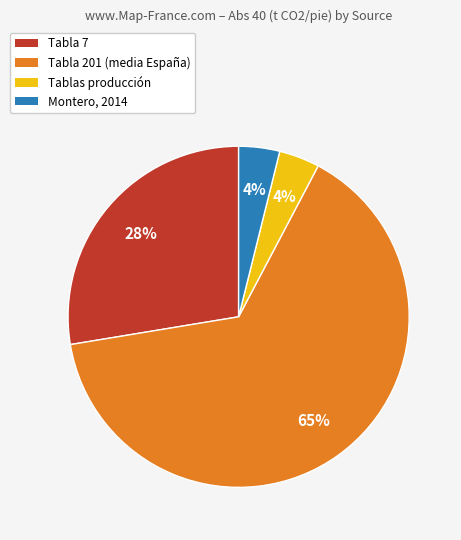

What is the ratio of the value at Tablas producción to the value at Tabla 7?

0.1